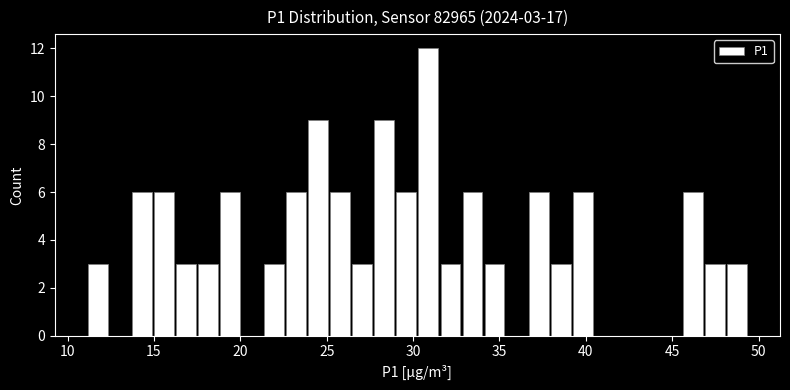

Read against the x-axis, roughly where is the centre of the tallest bar?

31.0